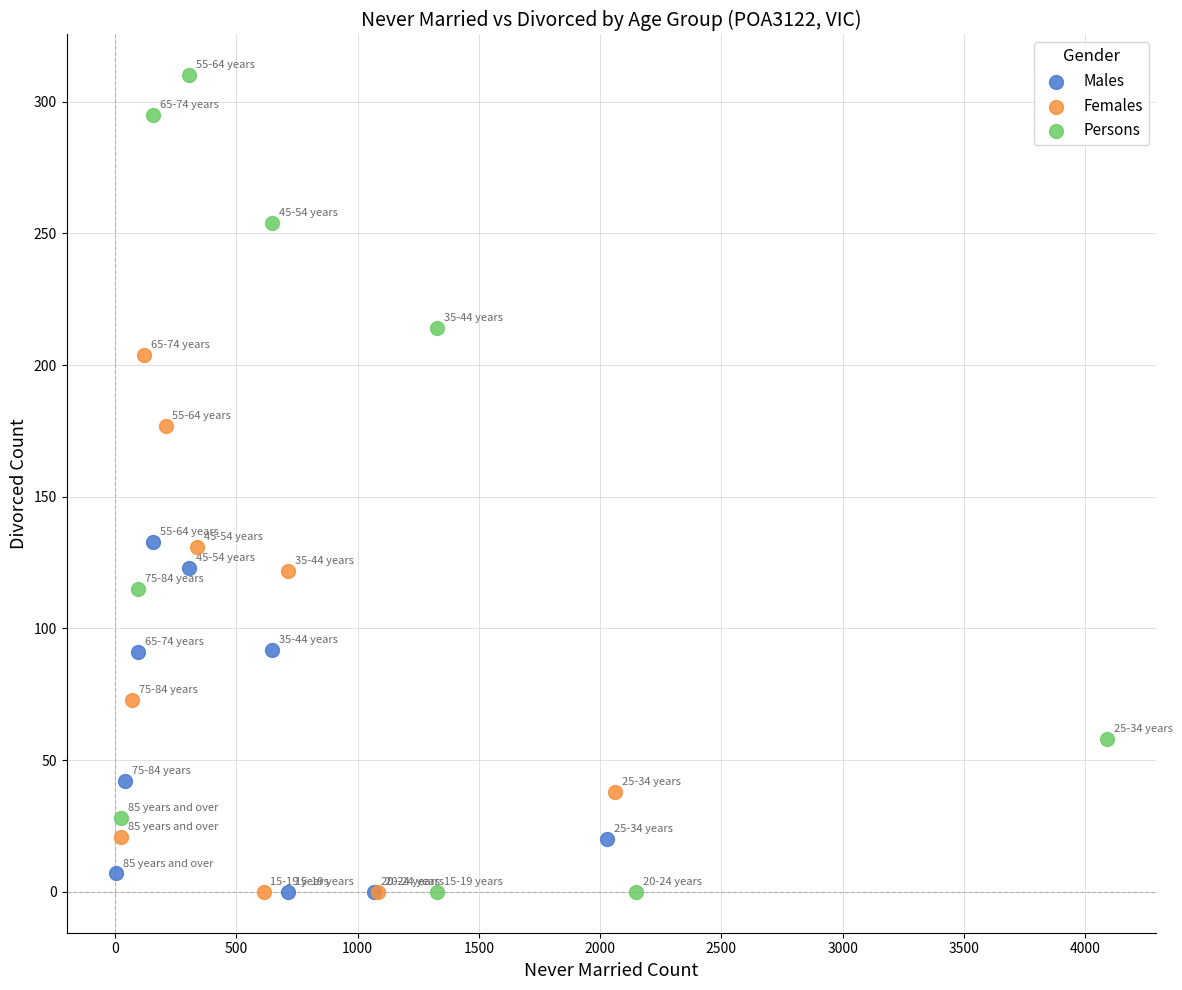

Which series contains the highest Y value?

Persons